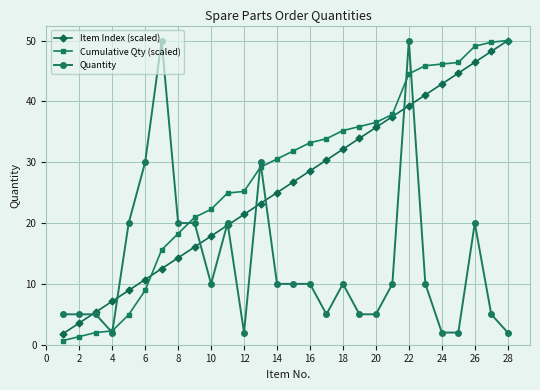

True or false: Item Index (scaled) has more than 2 points higher than both neighbors.

False